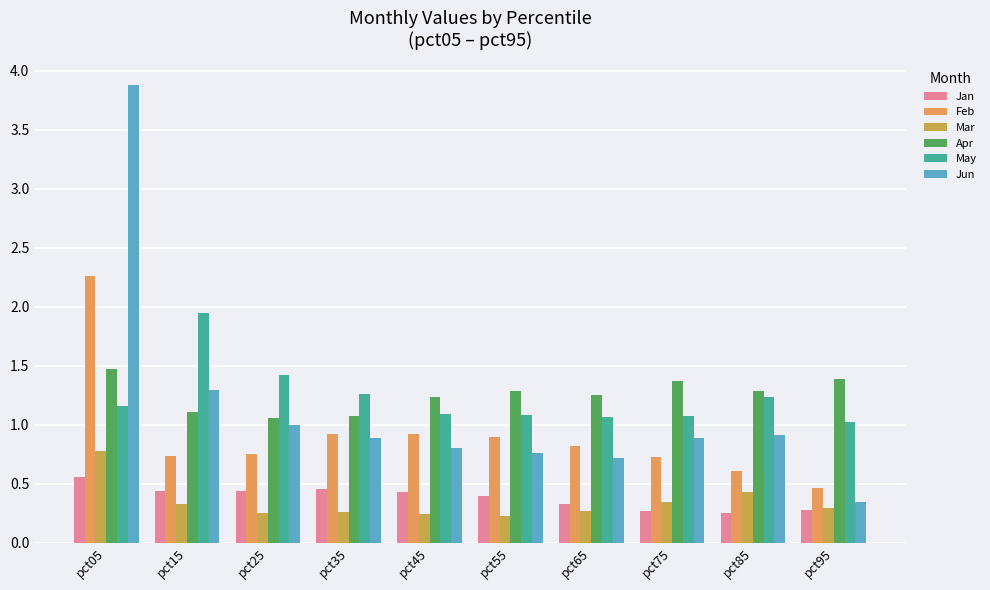

What is the sum of all May values?

12.3